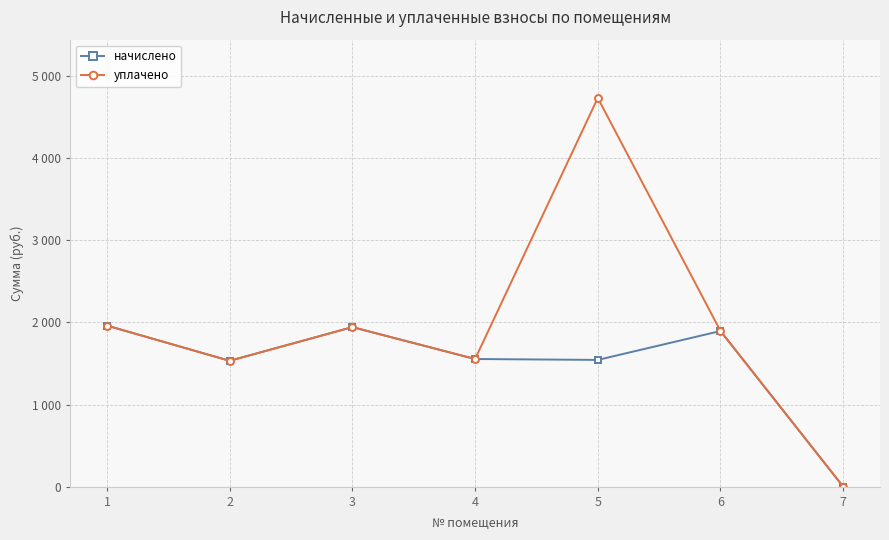

The уплачено series shows 1943.0 at 3. True or false?

True